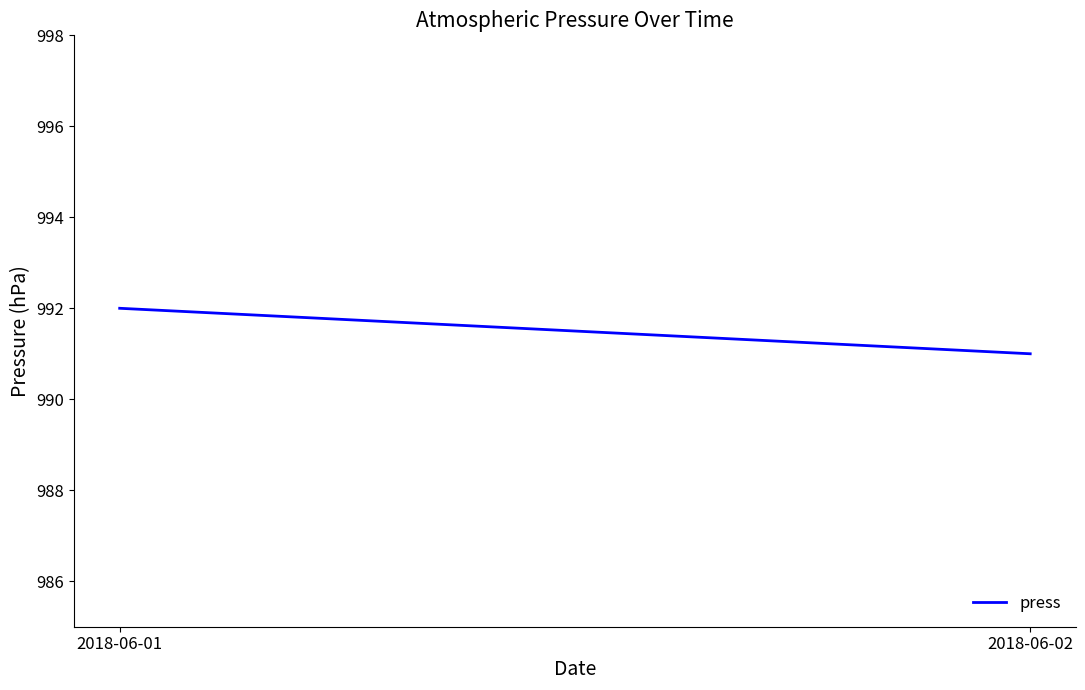

How many lines are shown in the chart?

1